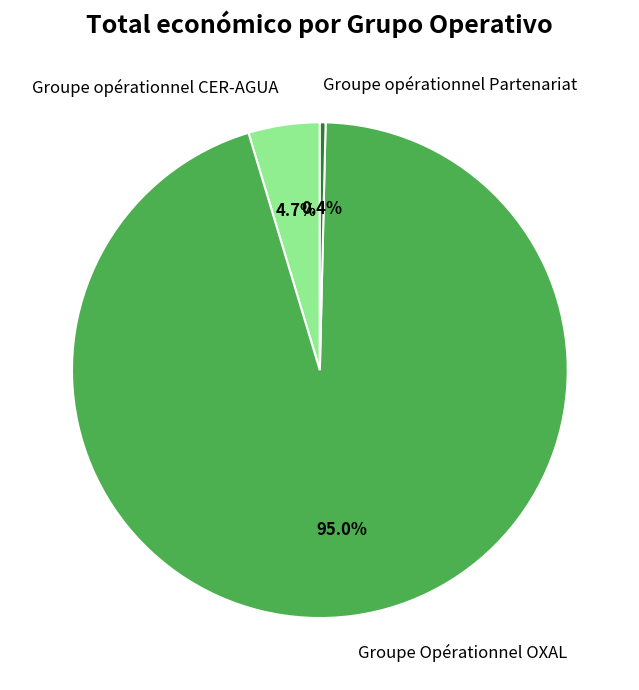

What is the largest slice in the pie chart?

Groupe Opérationnel OXAL